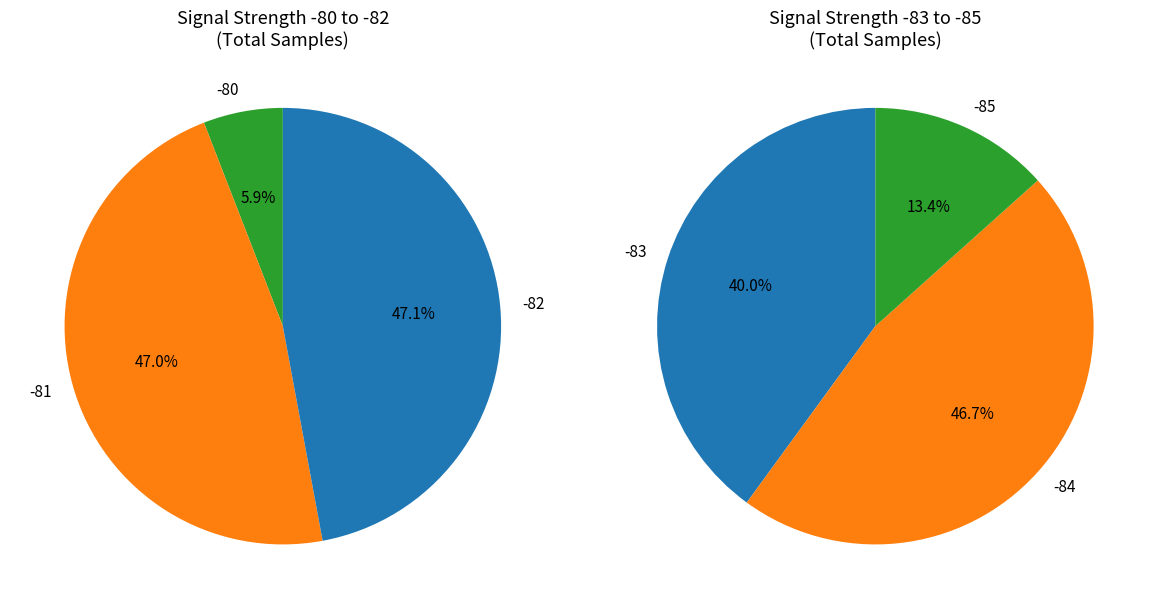

How many slices are in this pie chart?

6